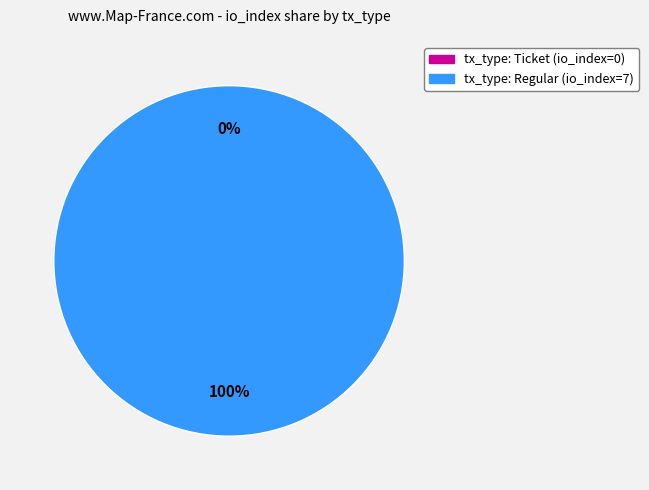

Is there any slice that represents more than half of the pie?

Yes